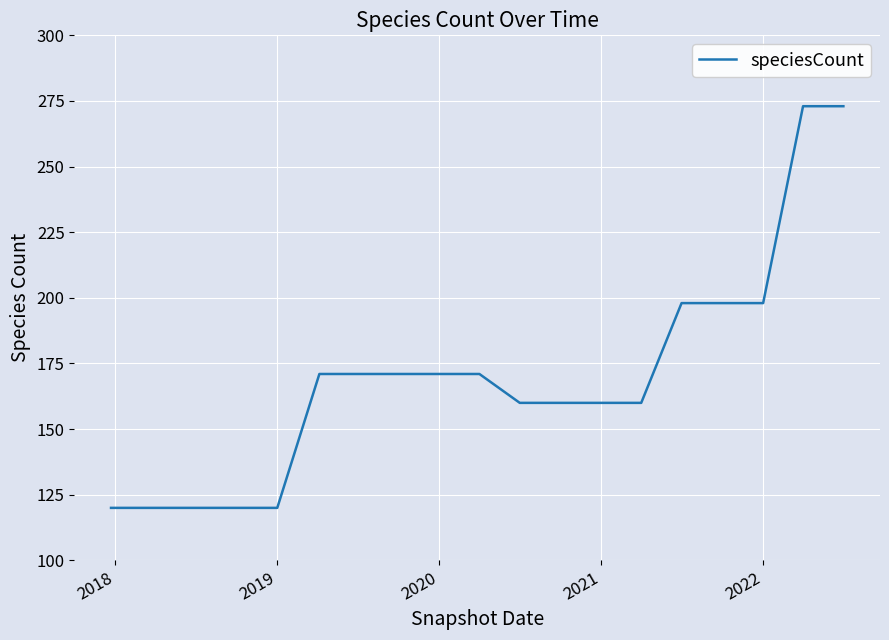

What is the smallest value displayed?

120